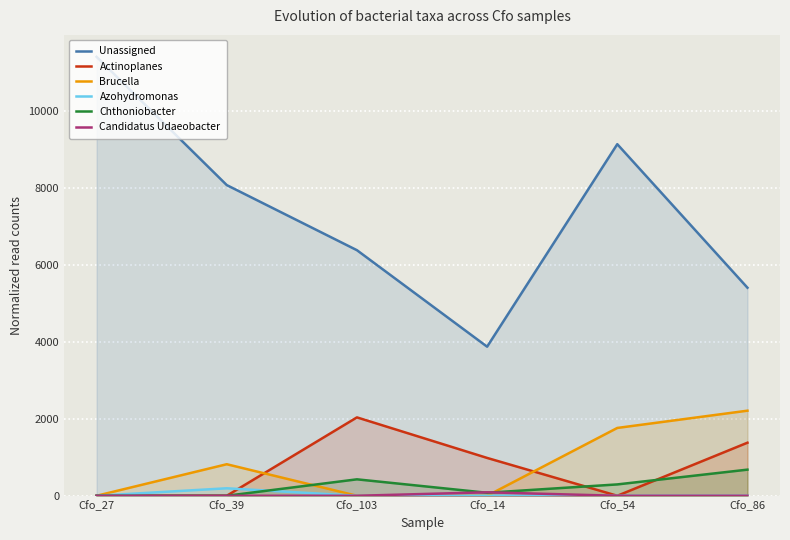

Which has a higher value, Cfo_14 or Cfo_86?

Cfo_86